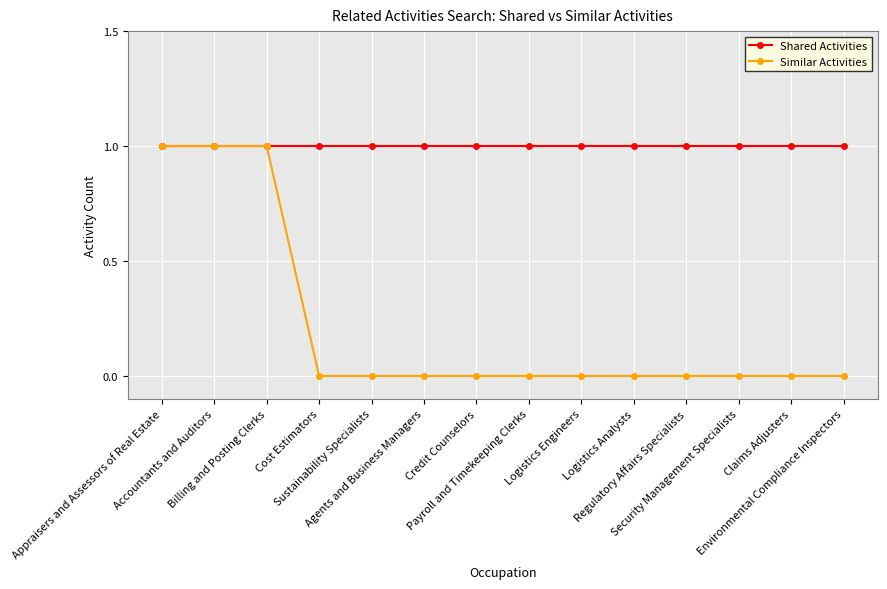

How many distinct data groups are displayed?

2